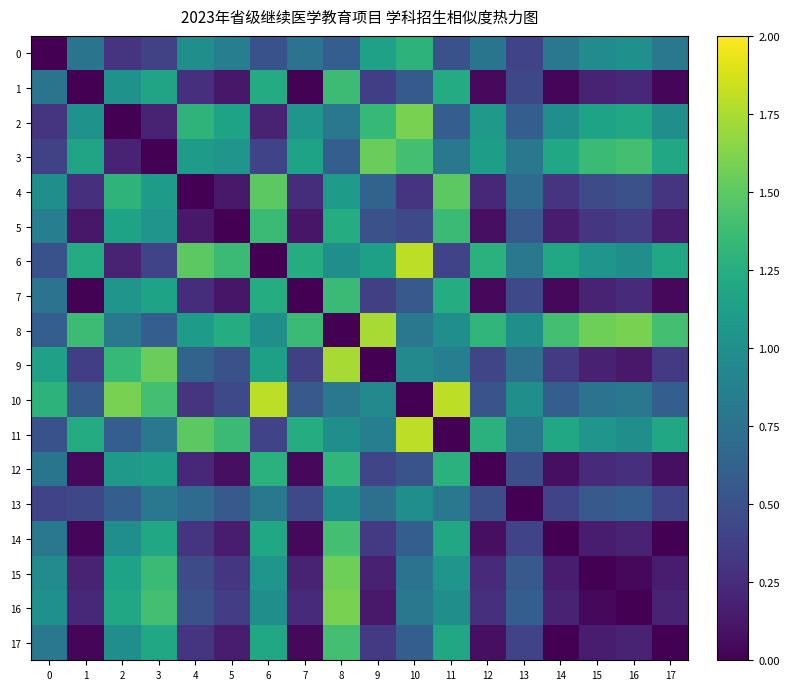

At 17, list the series in order from smallest to largest.

row_14, row_17, row_1, row_7, row_12, row_15, row_5, row_16, row_4, row_9, row_13, row_10, row_0, row_2, row_3, row_6, row_11, row_8